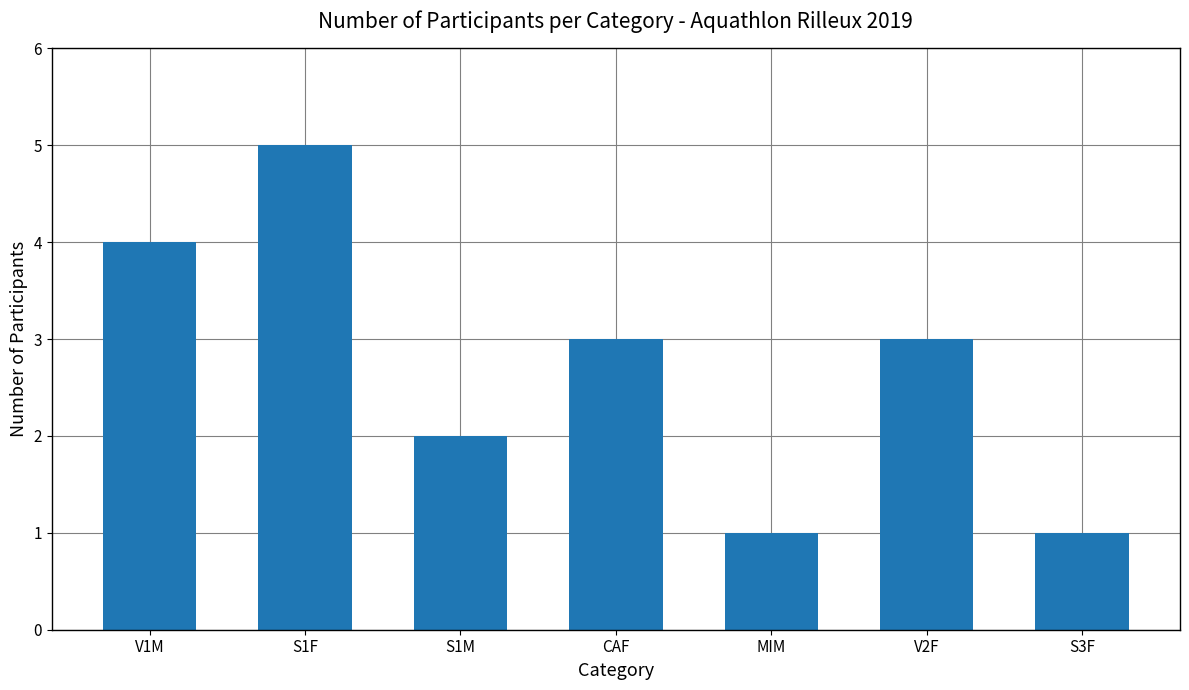

Reading right to left, extract all data points from this chart.

1	3	1	3	2	5	4